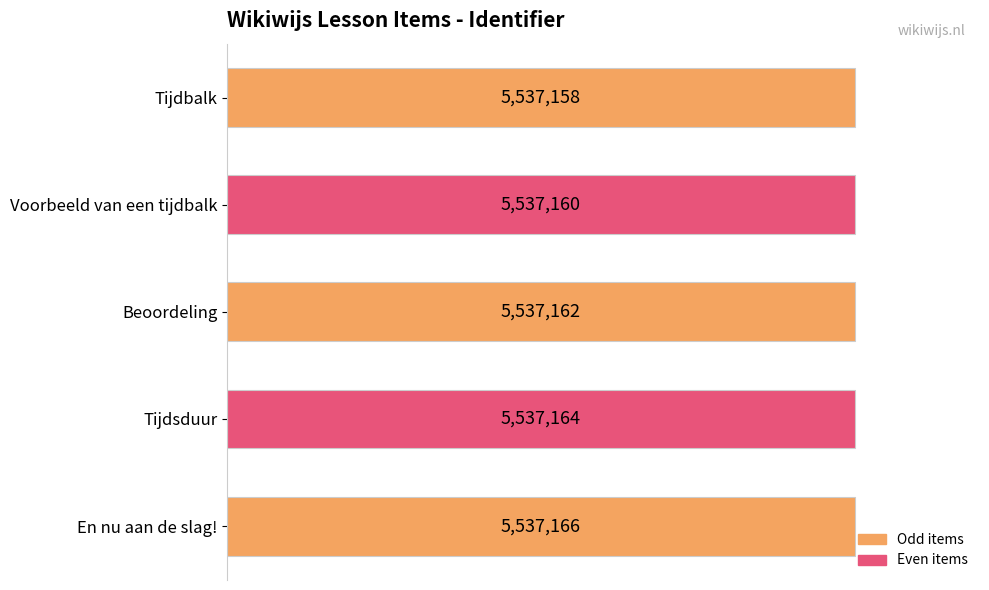

Are the bars horizontal?

Yes